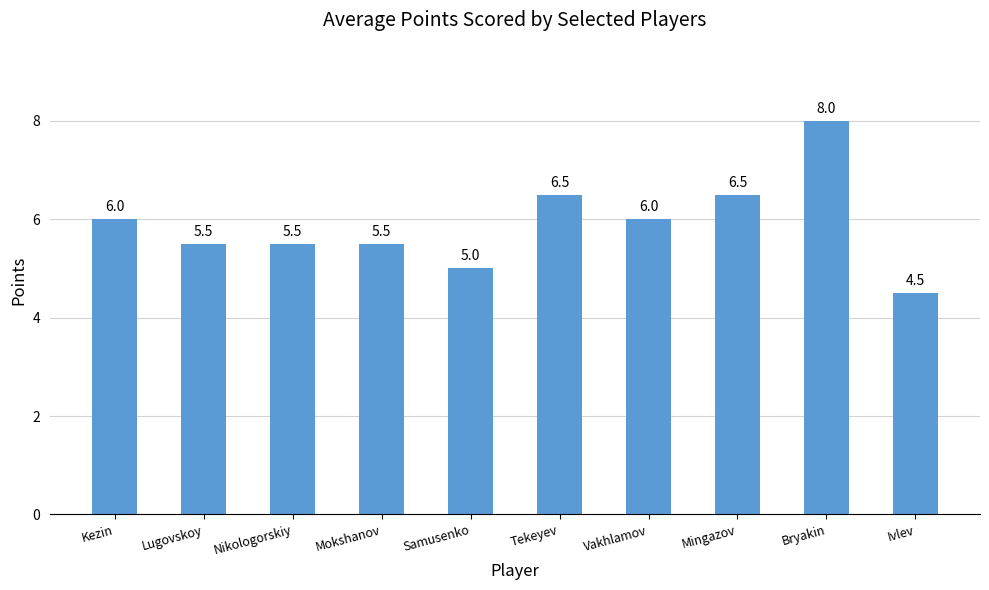

How many values are between 5 and 6?

6